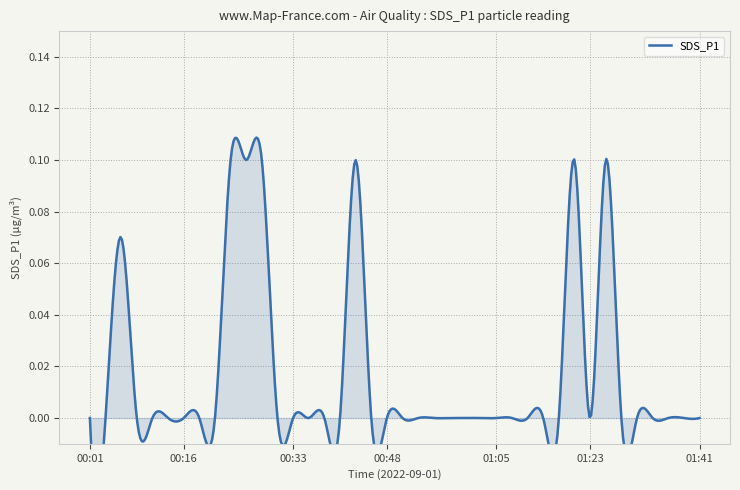

What is the sum of all values?

0.7